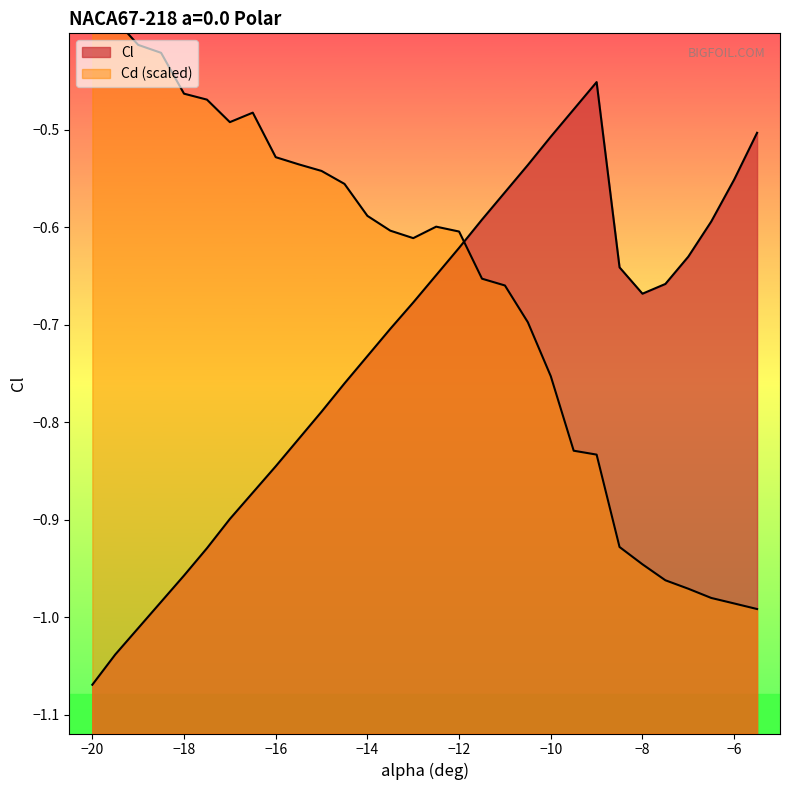

Which series ends up on top after the final intersection of Cl and Cd?

Cl